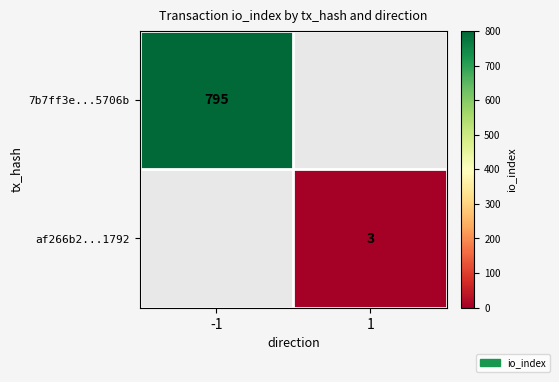

At how many categories does at least one series exceed 171?

1